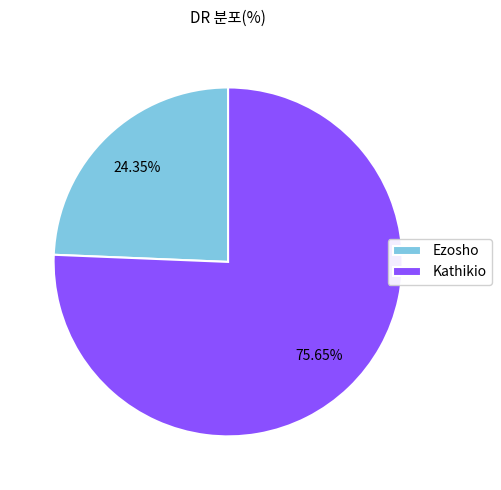

How many segments does this pie chart have?

2